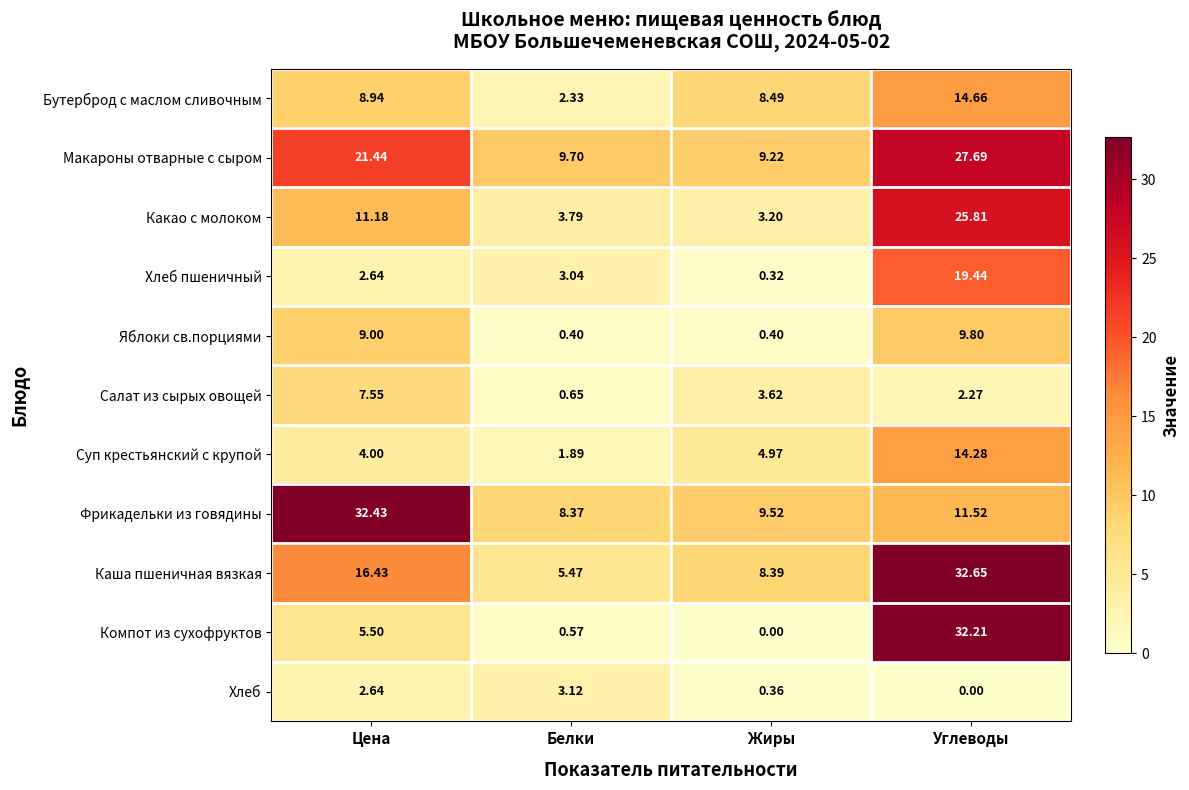

Where is Хлеб пшеничный nearest to the value 9?

Белки